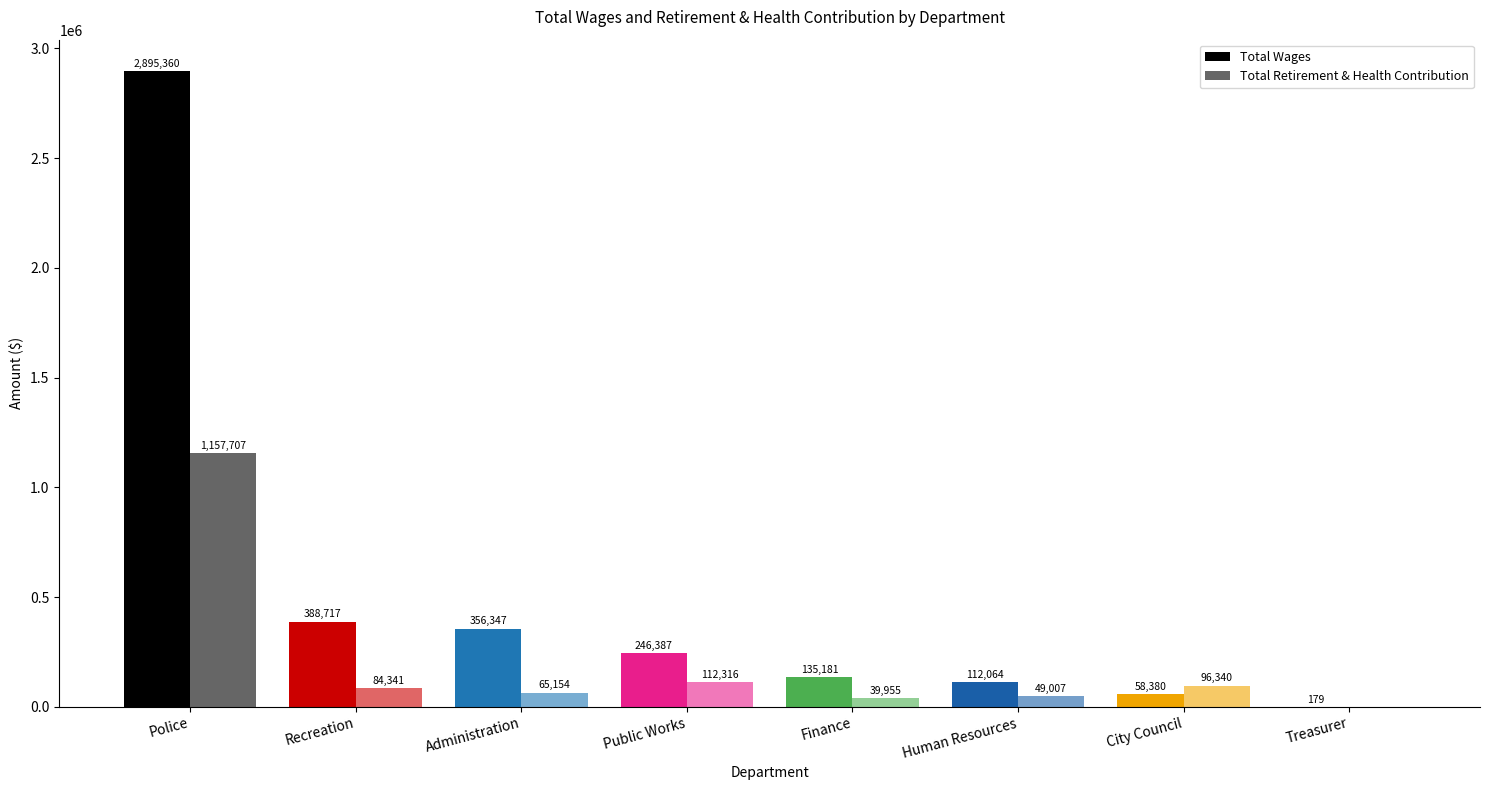

How many categories are shown in the chart?

8